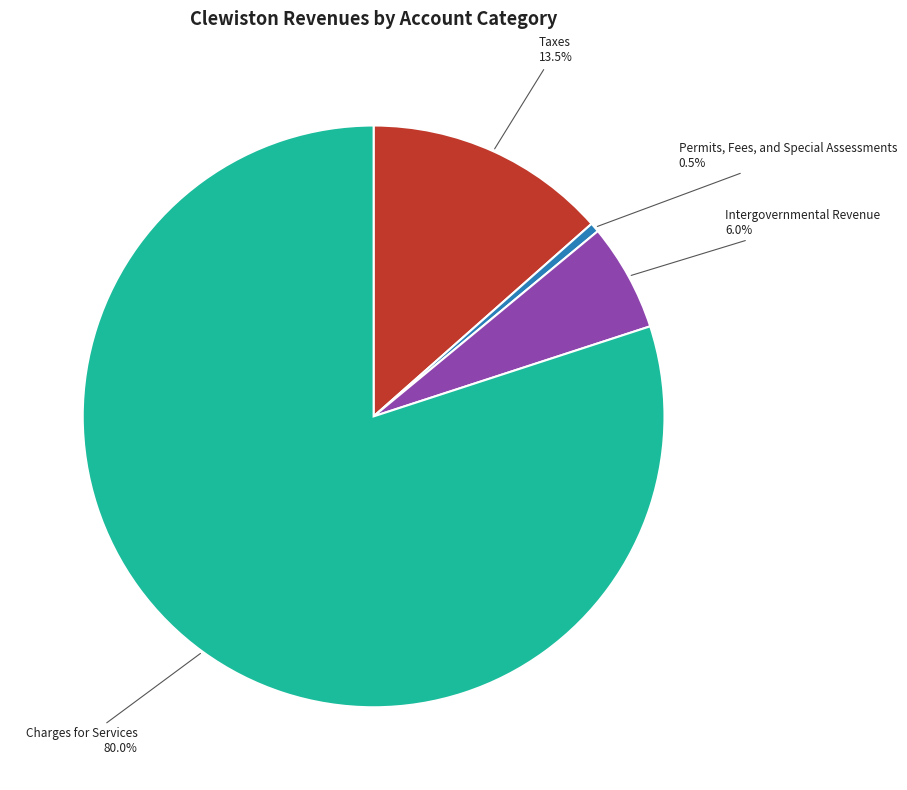

Count the number of slices in the pie.

4